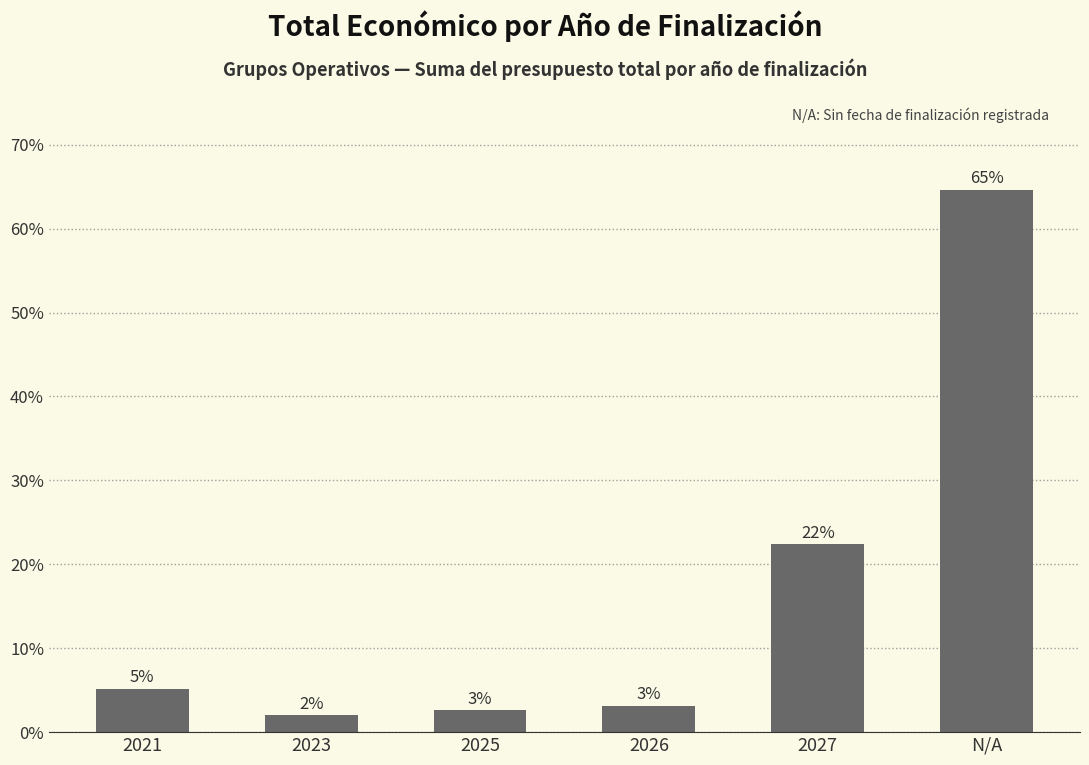

What is the label of the 6th bar from the right?

2021